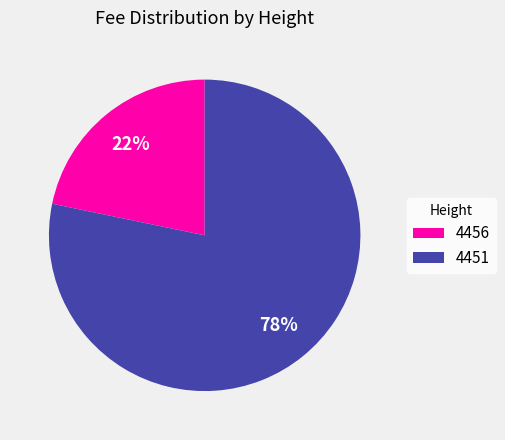

True or false: 4456 accounts for 22% of the total.

True